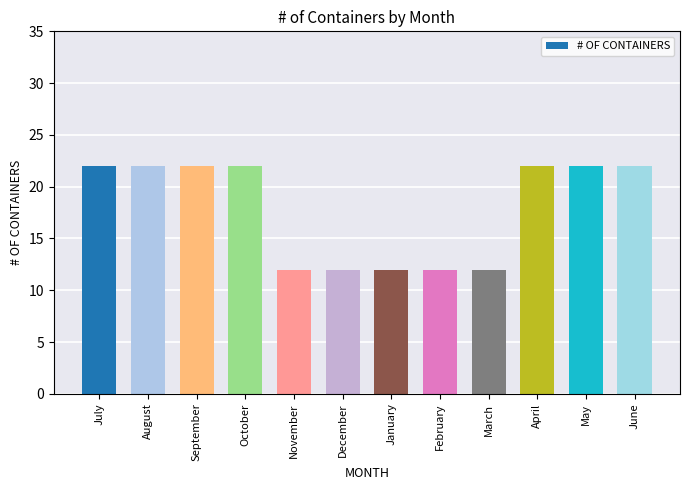

How many bars are there in total?

12